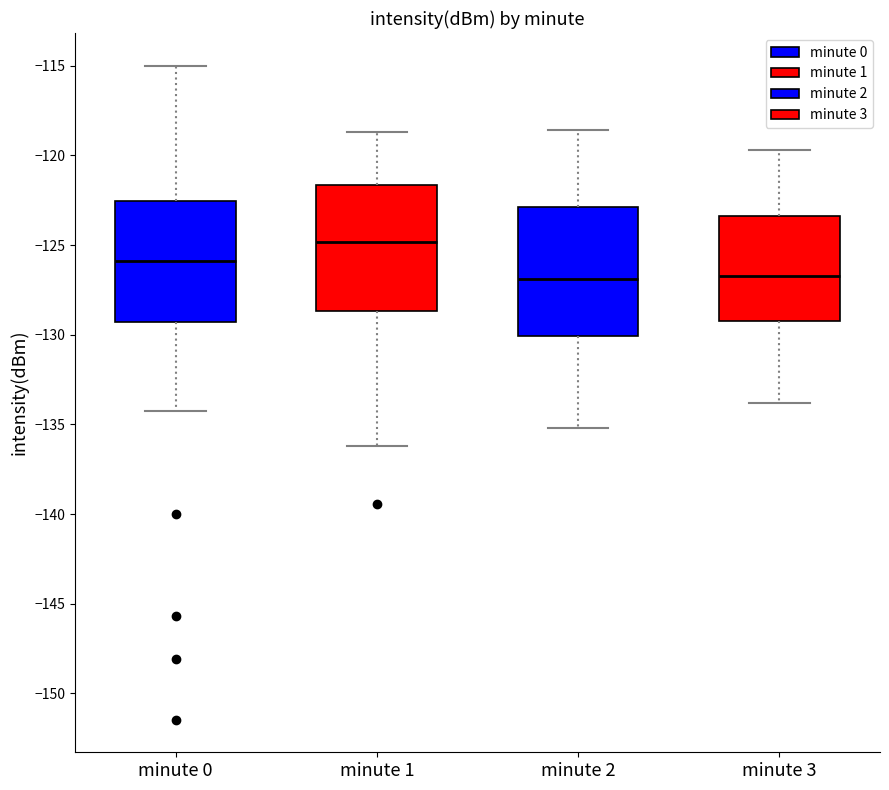

Reading left to right, read every box against the y-axis: the position of its median line, the range the box covers, and the ends of its whiskers. The values are not printed on the chart, so give them approximately, as read against the axis.

minute 0: median -126.0, box -129.5 to -122.5, whiskers -134.5 to -115.0
minute 1: median -125.0, box -128.5 to -121.5, whiskers -136.0 to -118.5
minute 2: median -127.0, box -130.0 to -123.0, whiskers -135.0 to -118.5
minute 3: median -126.5, box -129.0 to -123.5, whiskers -134.0 to -119.5